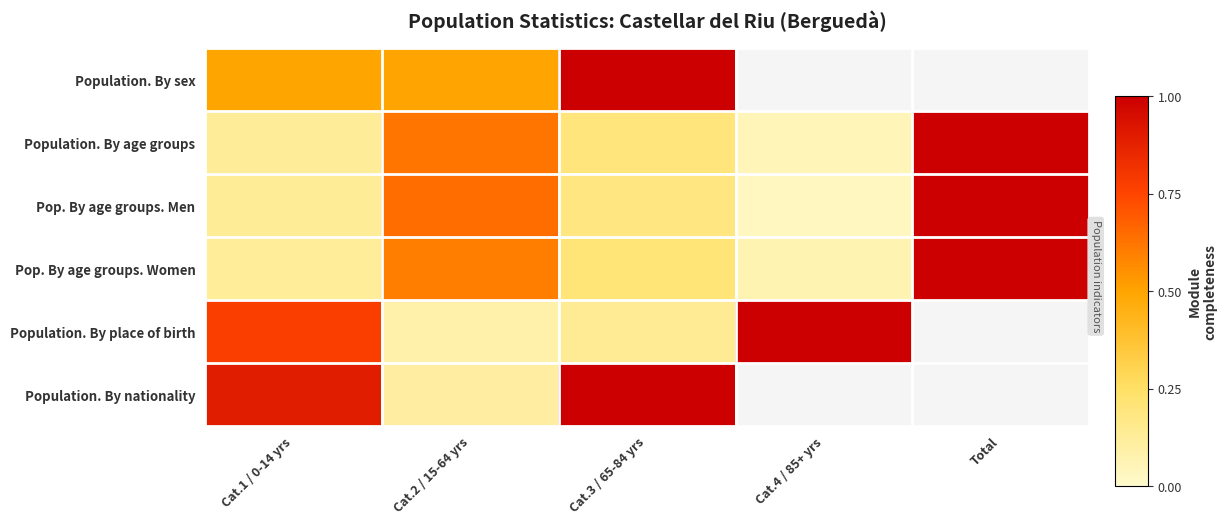

At which label is Population. By nationality closest to 0?

Cat.2 / 15-64 yrs